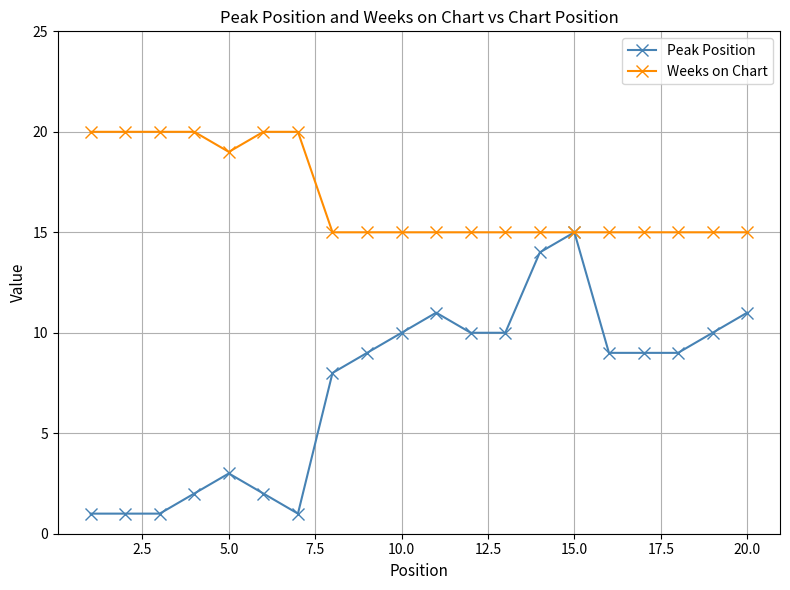

Which series has the widest spread of values?

Peak Position